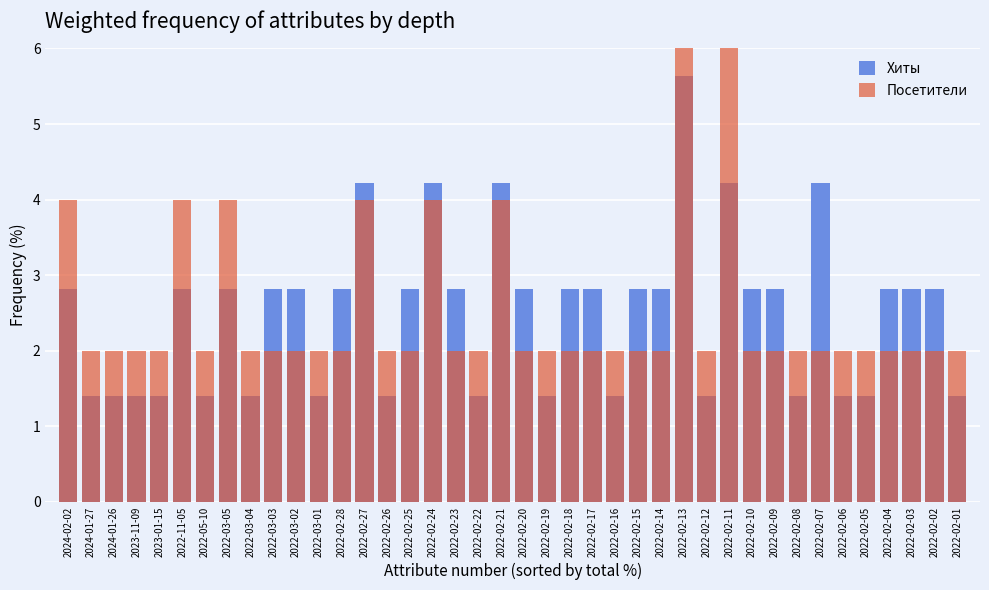

True or false: Посетители has a value of 2.0 at 2022-02-17.

True